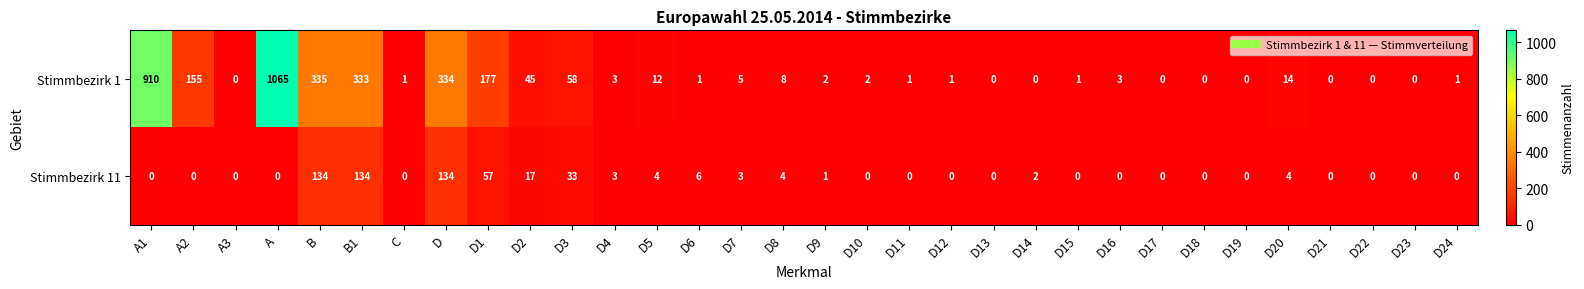

What is the maximum value for Stimmbezirk 1?

1065